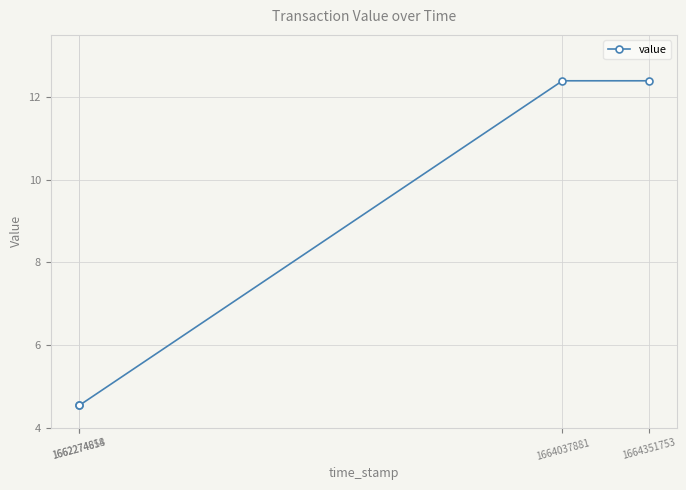

Reading left to right, transcribe all the data shown in this chart.

1662274658=4.5	1662274814=4.5	1664037881=12.4	1664351753=12.4